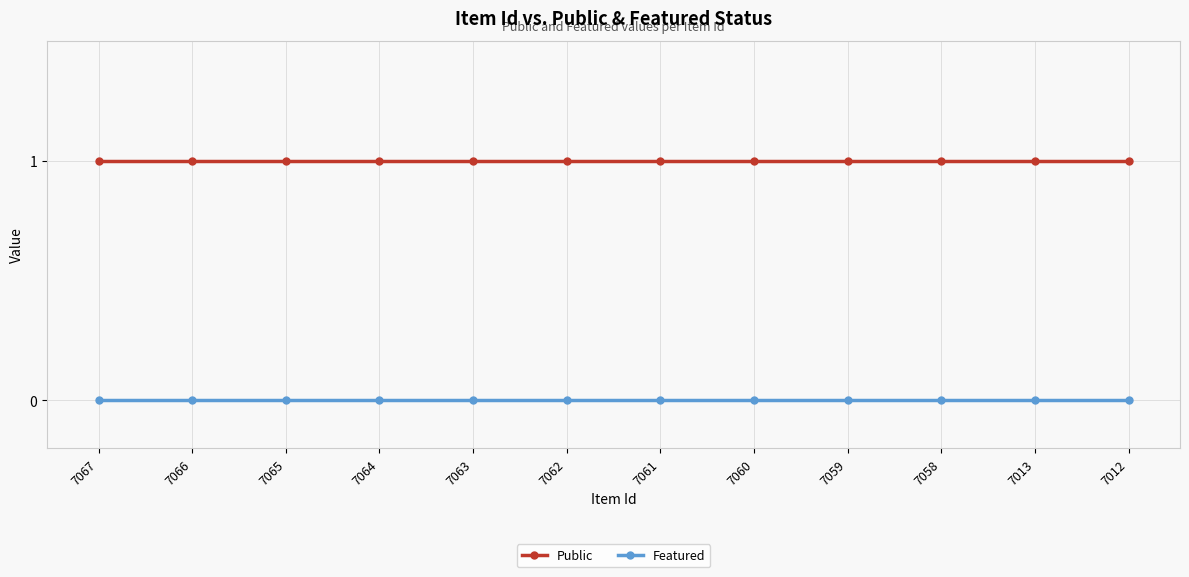

Is the value of Featured at 7060 greater than the value of Public at 7058?

No